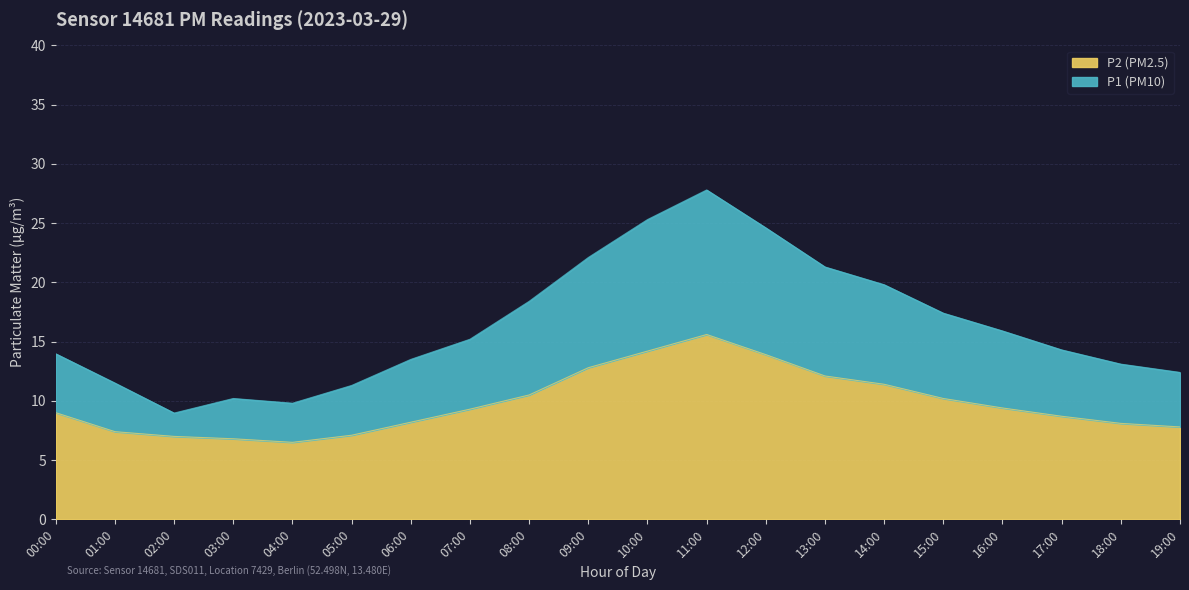

What is the sum of the P2 values at 12:00 and 11:00?

29.5